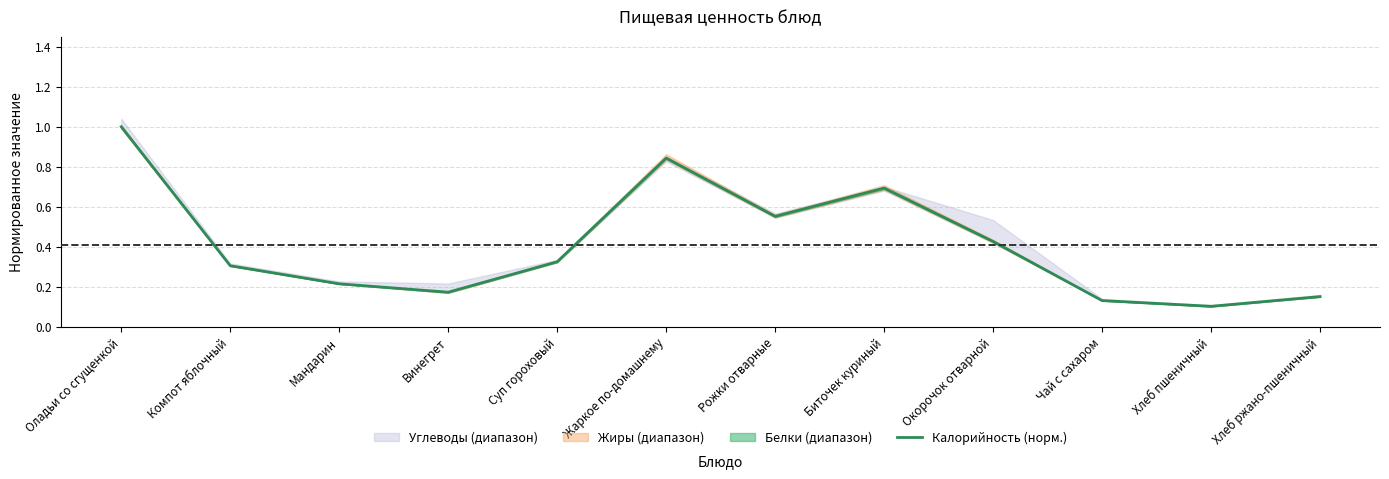

Is it true that the value at Хлеб ржано-пшеничный is 0.2?

True